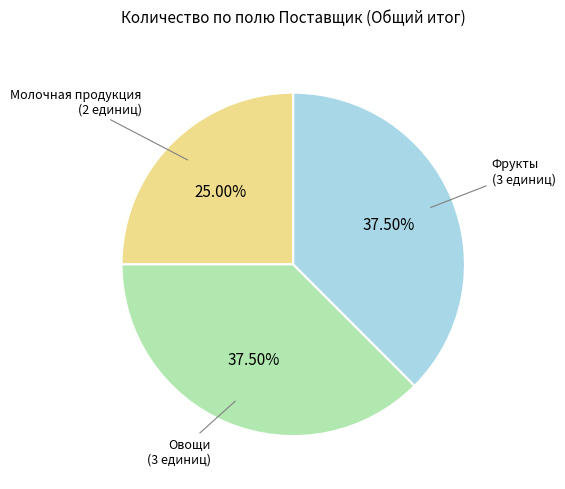

Does any single category account for the majority?

No